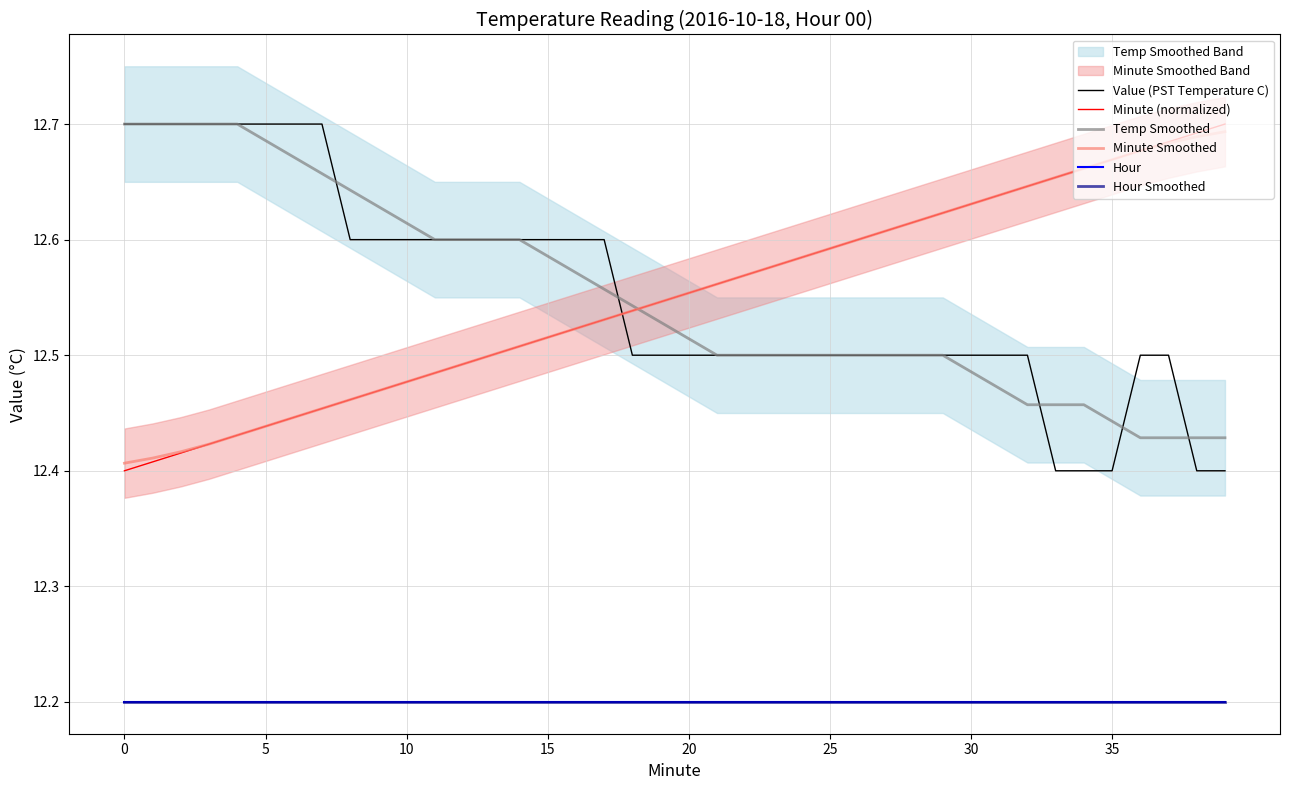

Which series has the largest range (max minus min)?

Value (PST Temperature C)